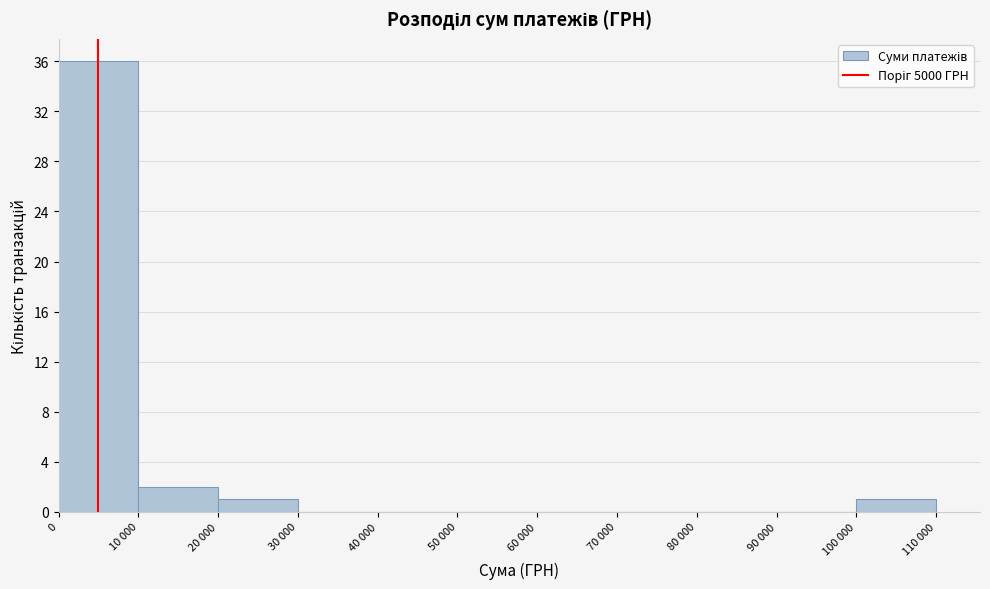

Reading right to left, extract all data points from this chart.

100 000=1	90 000=0	80 000=0	70 000=0	60 000=0	50 000=0	40 000=0	30 000=0	20 000=1	10 000=2	0=36